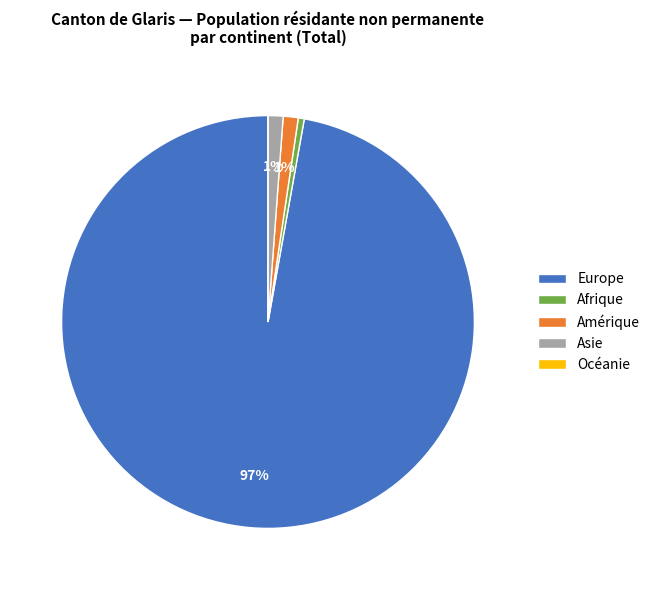

Is there any slice that represents more than half of the pie?

Yes